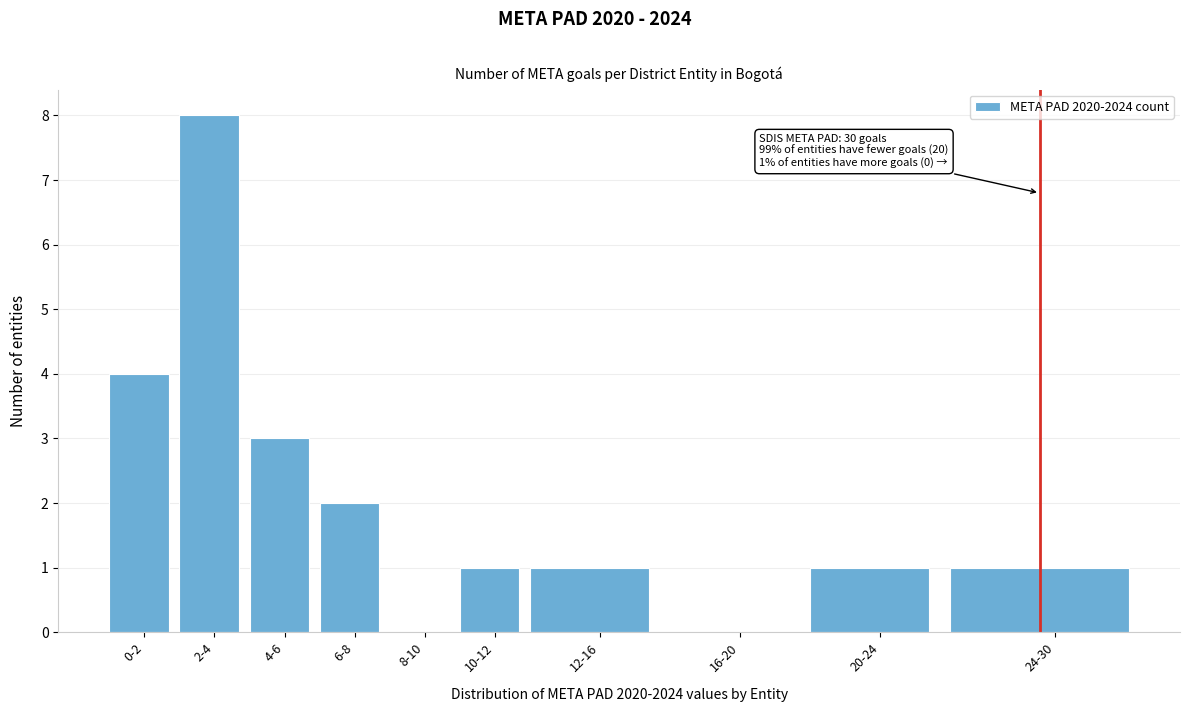

Reading left to right, list all the values displayed in this chart.

0-2=4	2-4=8	4-6=3	6-8=2	8-10=0	10-12=1	12-16=1	16-20=0	20-24=1	24-30=1